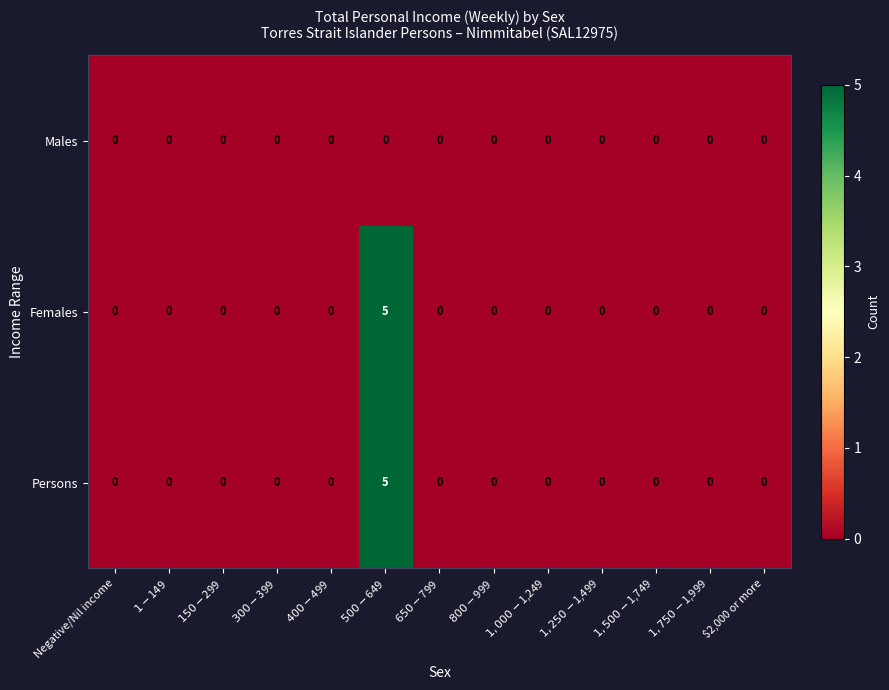

Is it true that Persons equals -2 at Negative/Nil income?

False